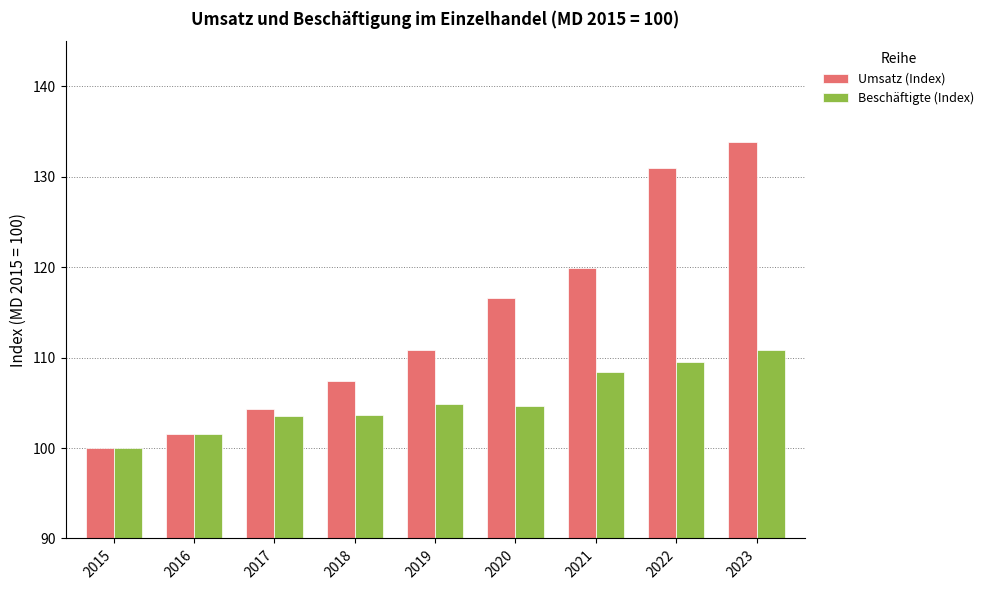

Is it true that Beschäftigte (Index) equals 109.5 at 2022?

True